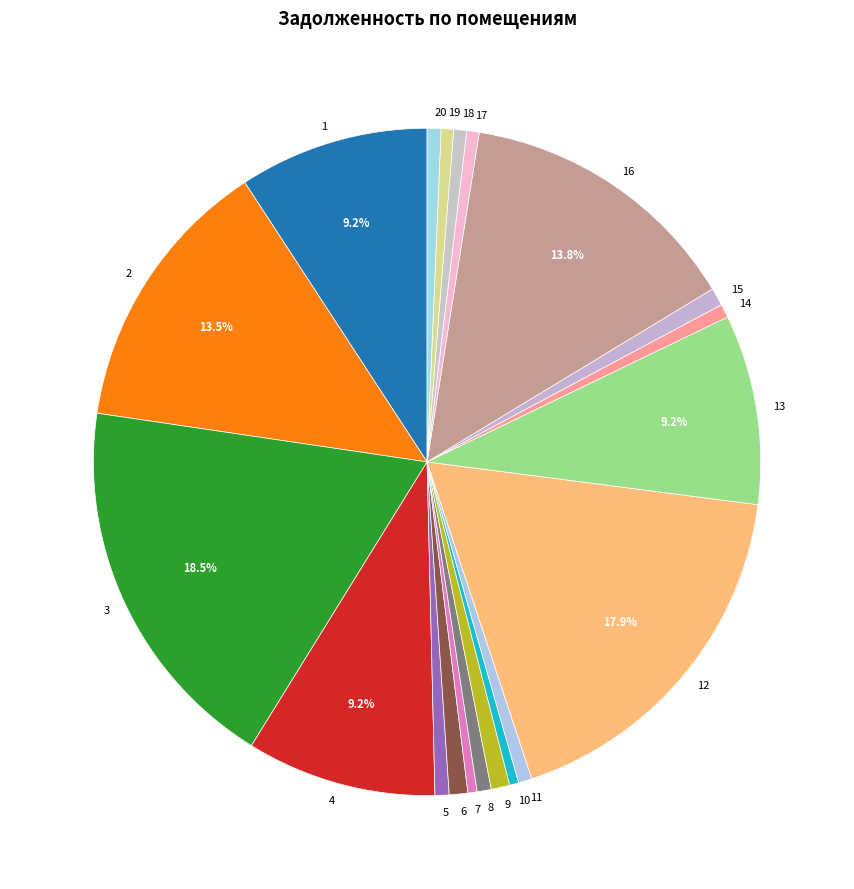

How many segments does this pie chart have?

20